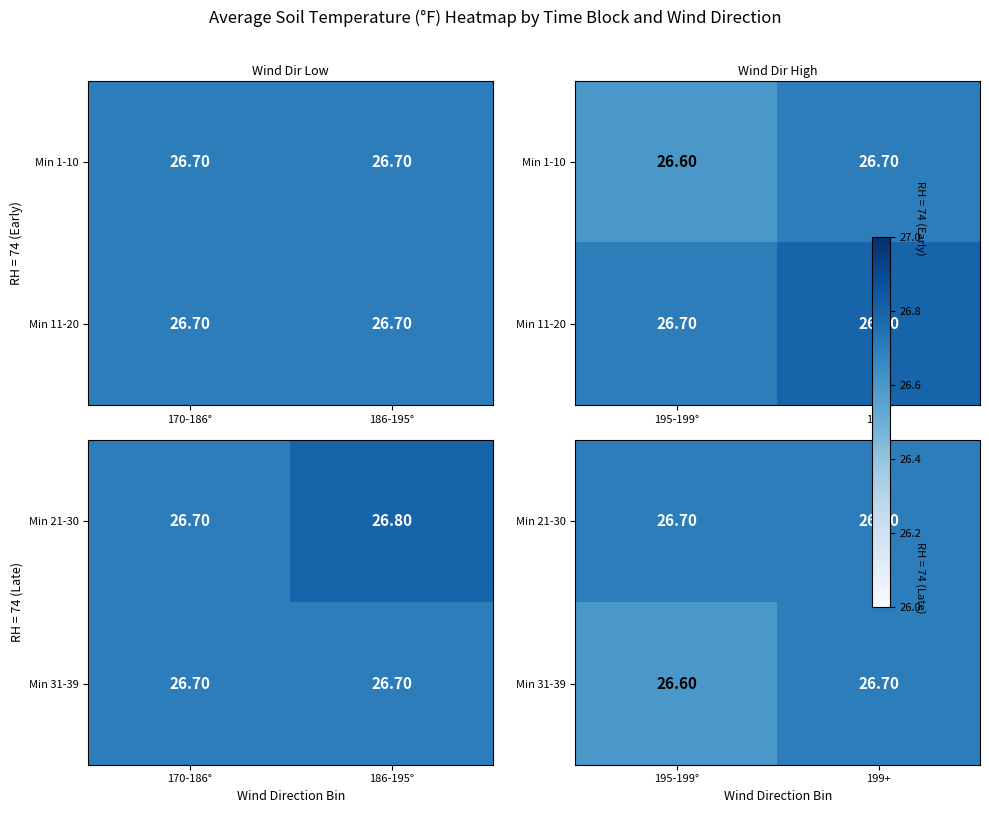

What is the minimum value shown in the chart?

26.6